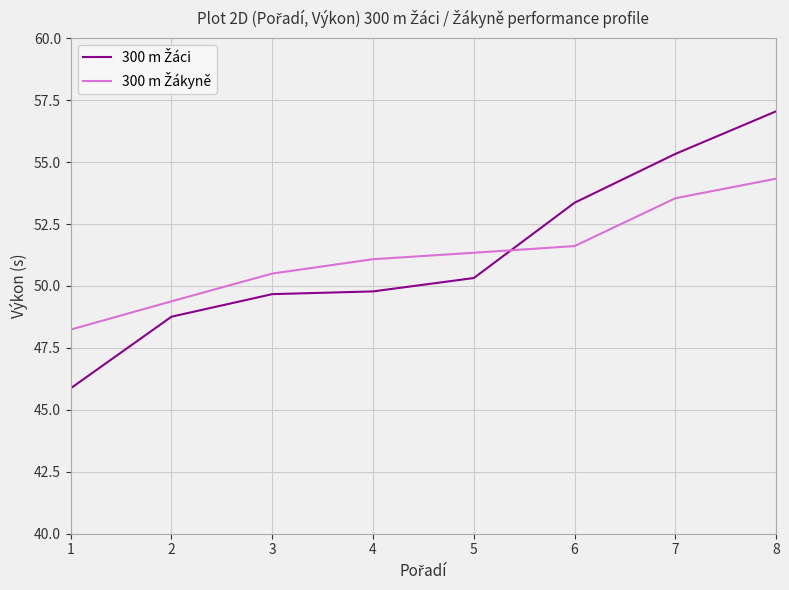

What is the total value across all series at 4?

100.9